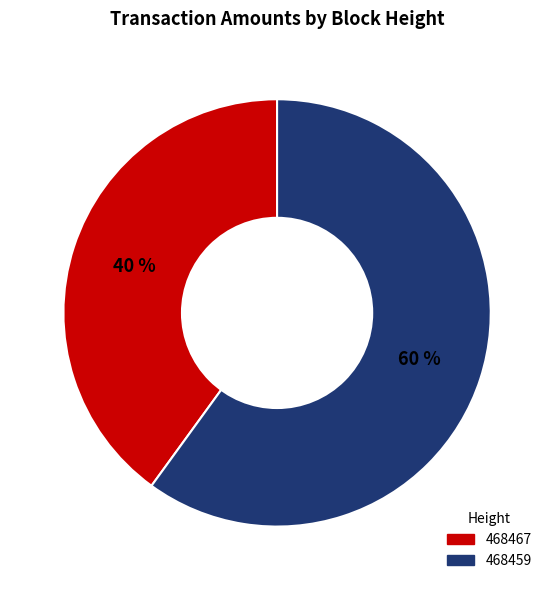

Does 468459 represent more than half of the total?

Yes